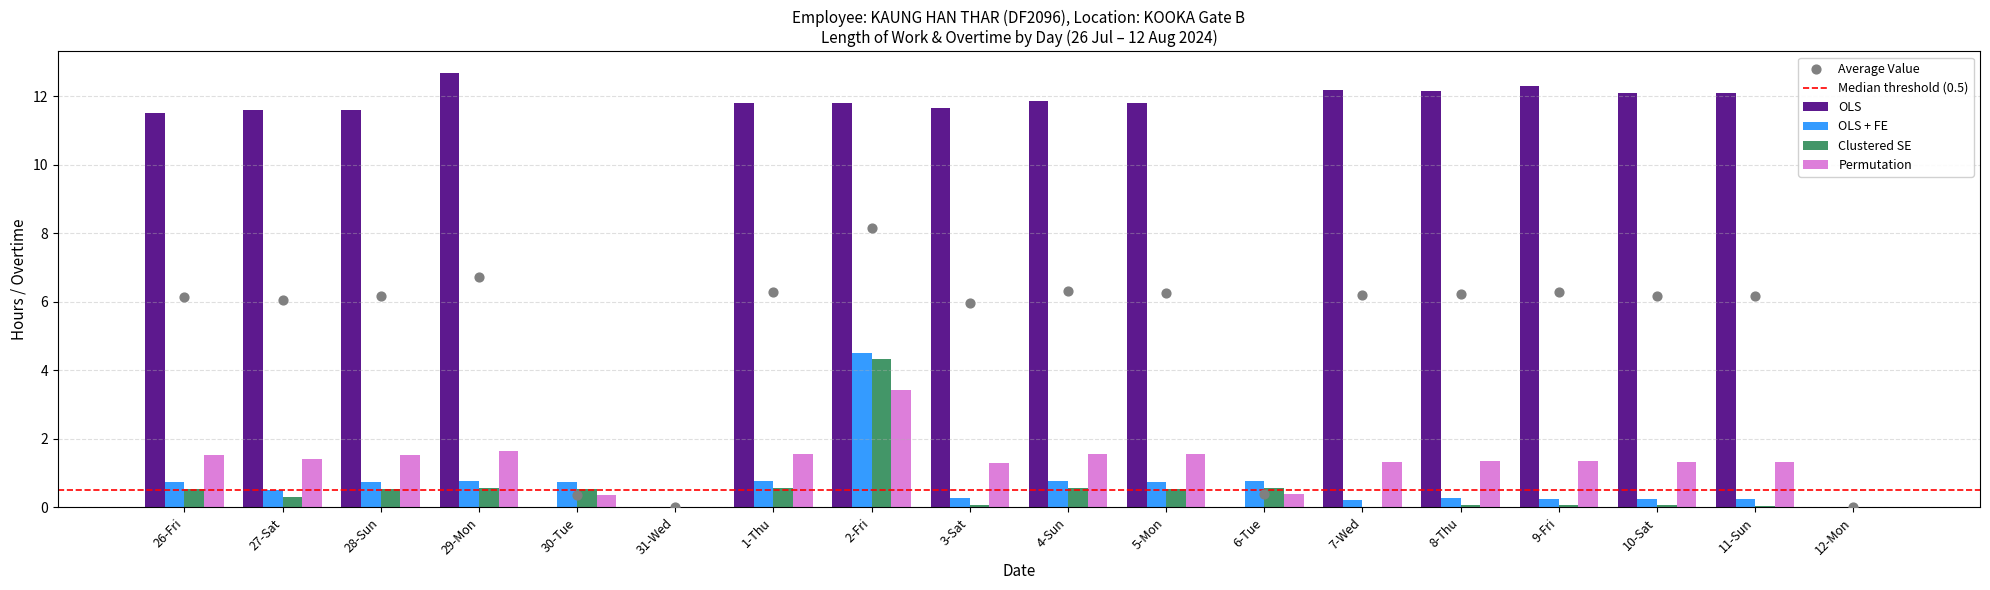

Is the value of OLS + FE at 1-Thu greater than the value of OLS at 26-Fri?

No